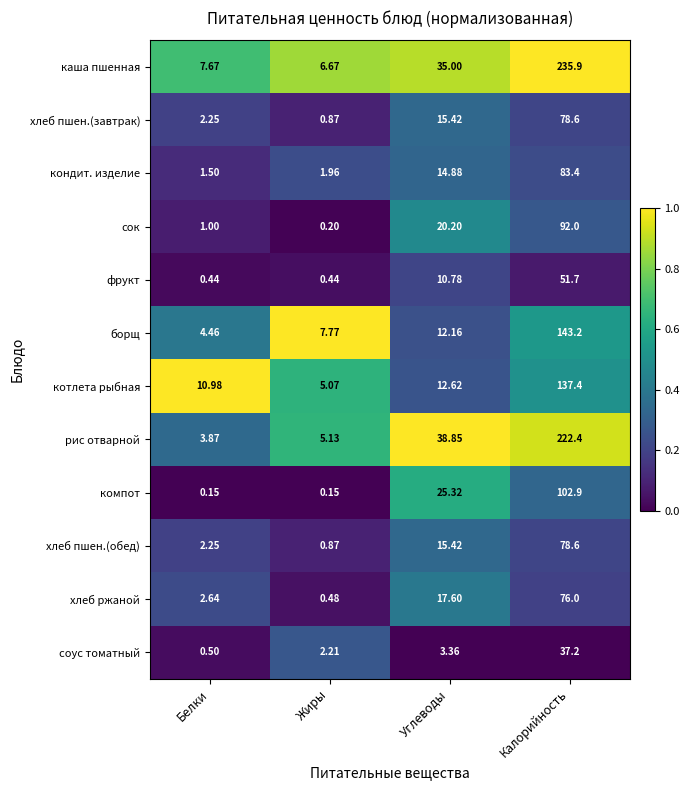

Where does the сок series first go above 20?

Углеводы